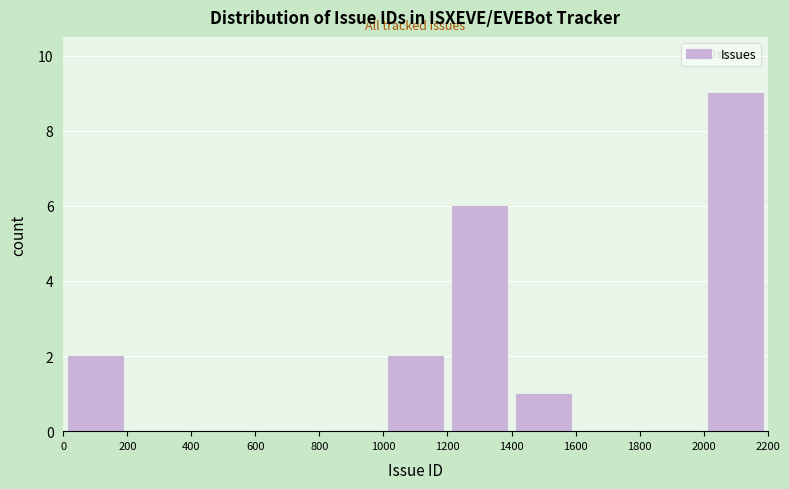

What is the height of the bar covering 1400 to 1600 on the x-axis? The values are not printed on the chart, so give them approximately, as read against the axis.

1